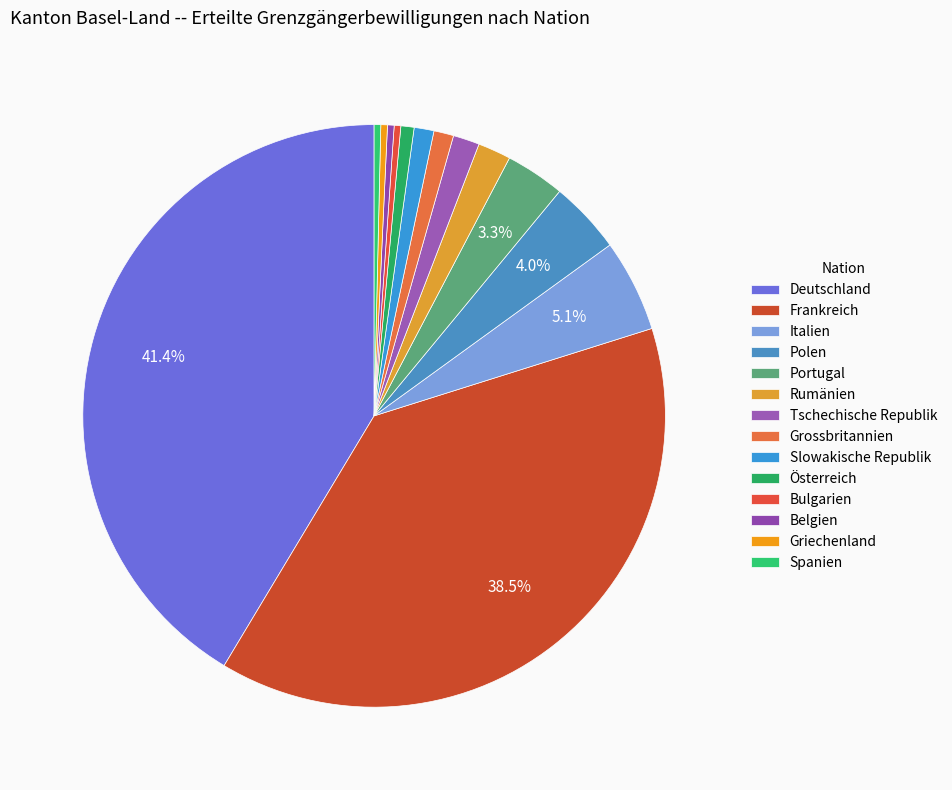

What percentage is NOT represented by Österreich?

99.3%